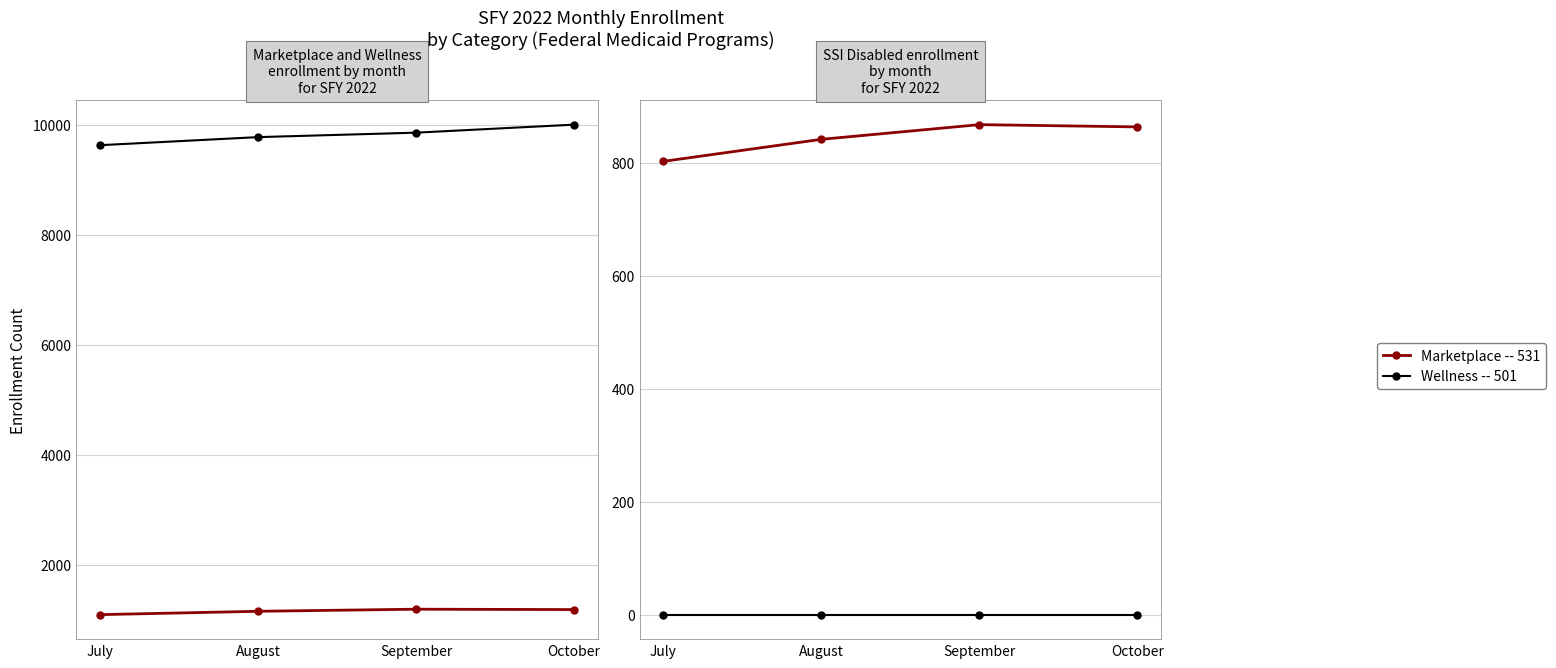

True or false: Wellness -- 501 and Reference (zero baseline) cross at least once.

False